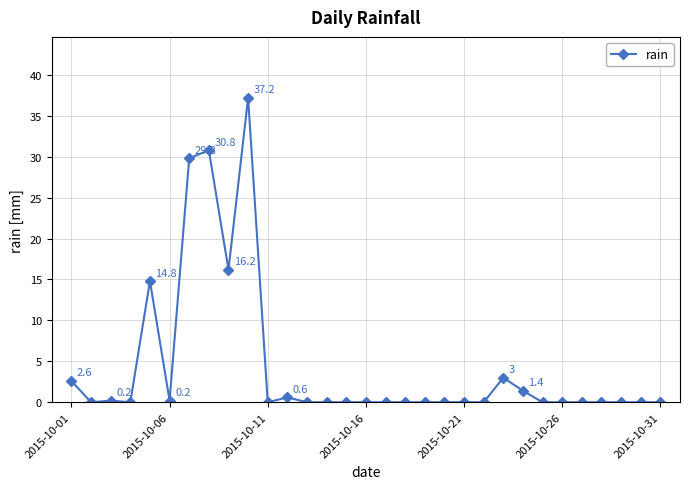

What is the value of the 23rd point from the left?

3.0